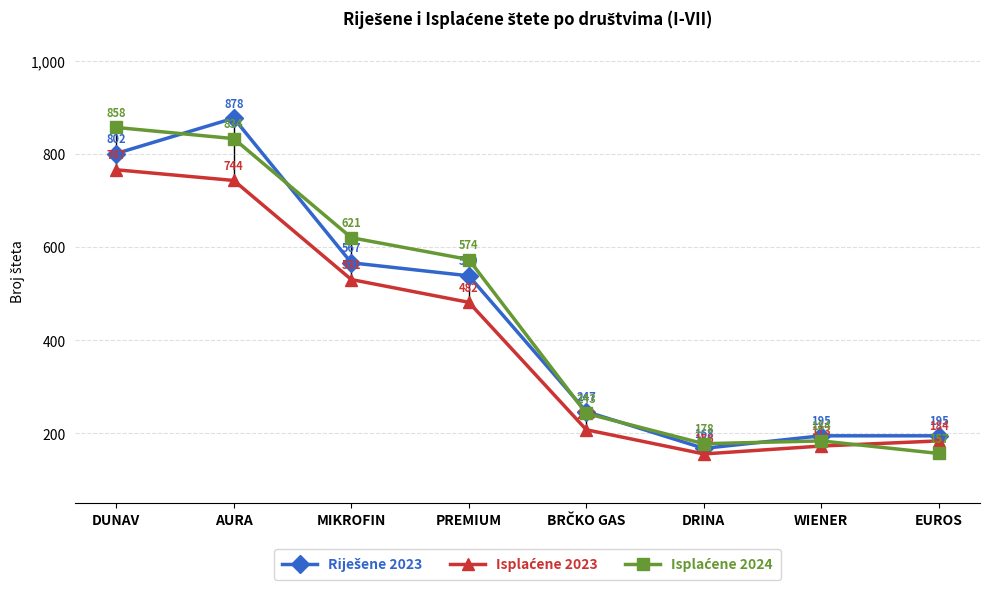

Does the chart have visible grid lines?

Yes